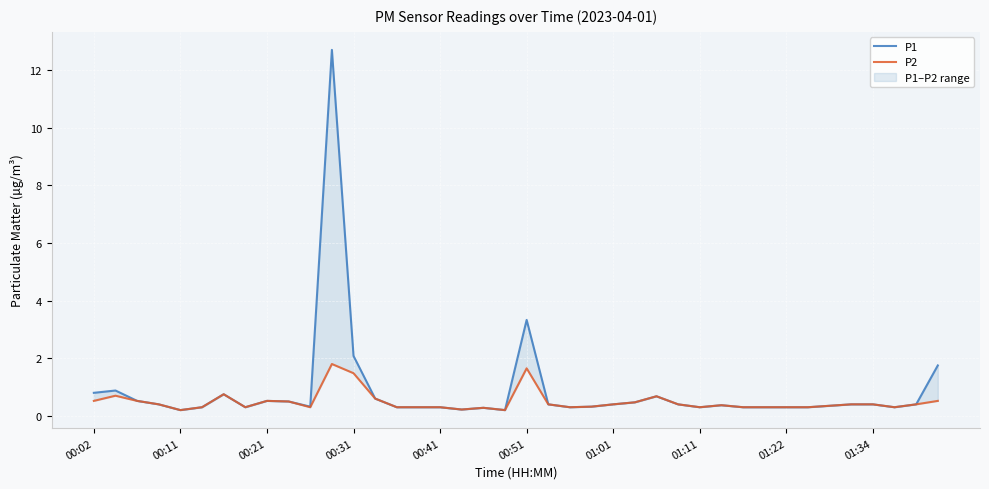

True or false: P1 and P2 cross at least once.

False